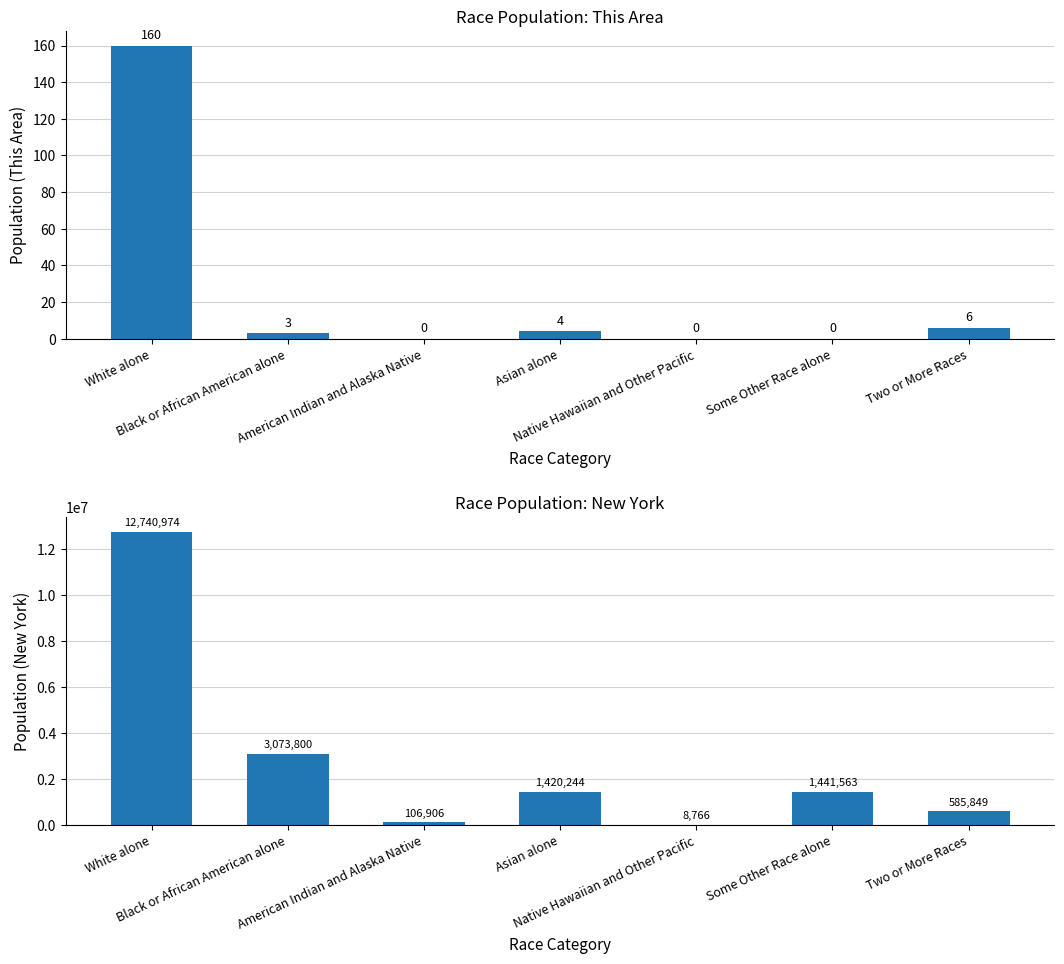

At which category does the chart reach its minimum across all series?

American Indian and Alaska Native